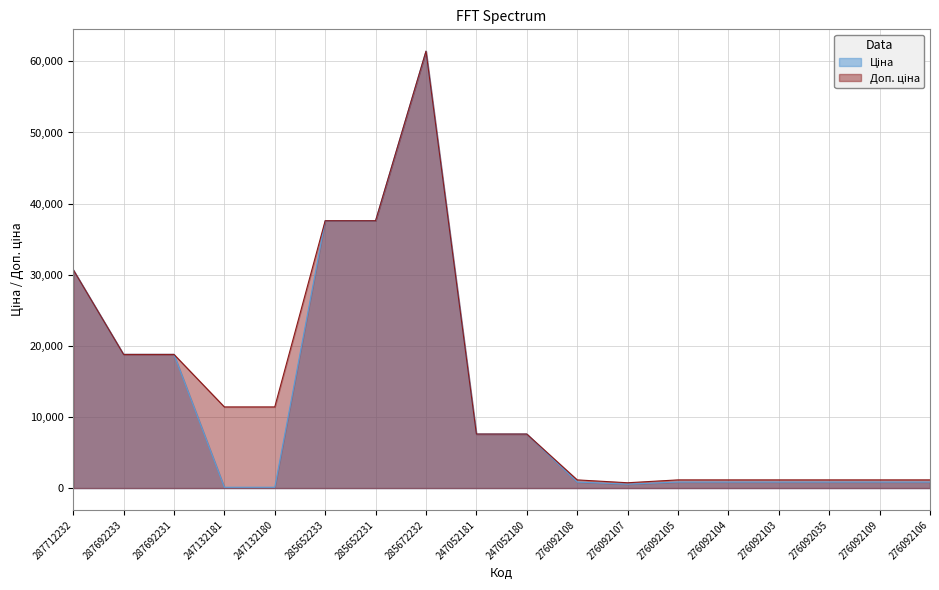

What is the value of the Ціна point at the 5th from the left?

114.1